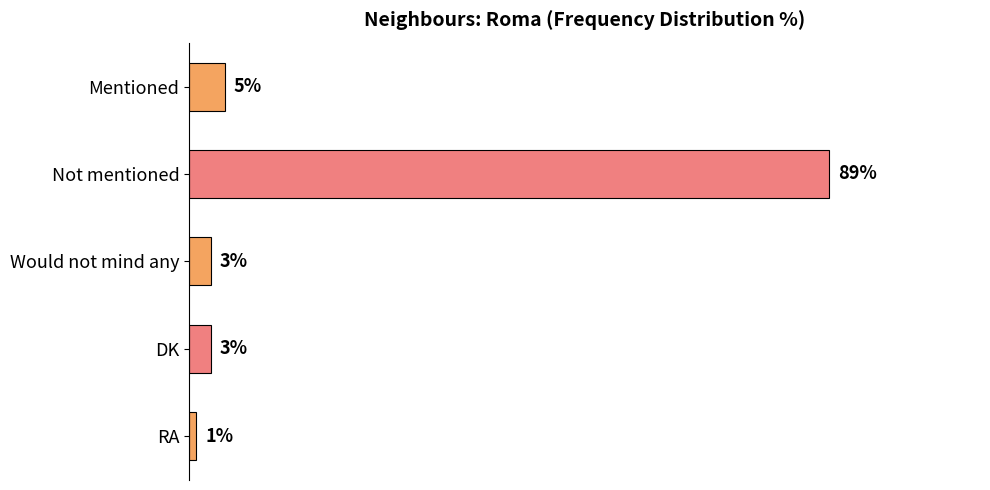

Between DK and Not mentioned, which is larger?

Not mentioned